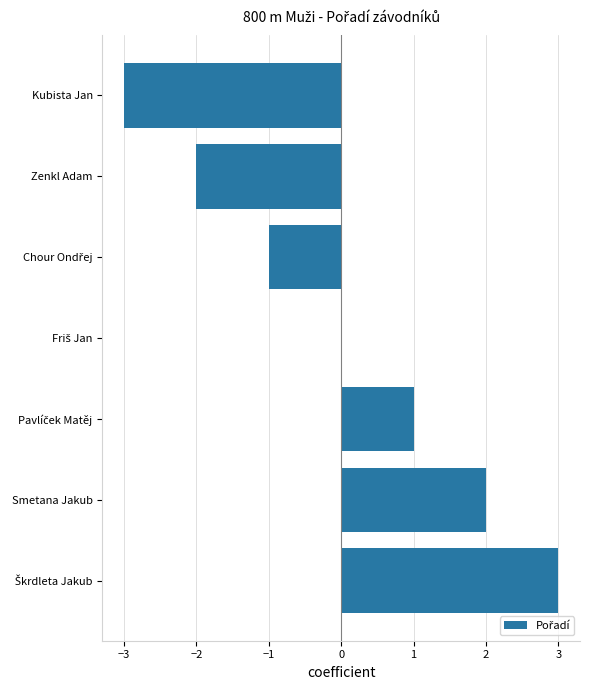

How many categories are shown in the chart?

7